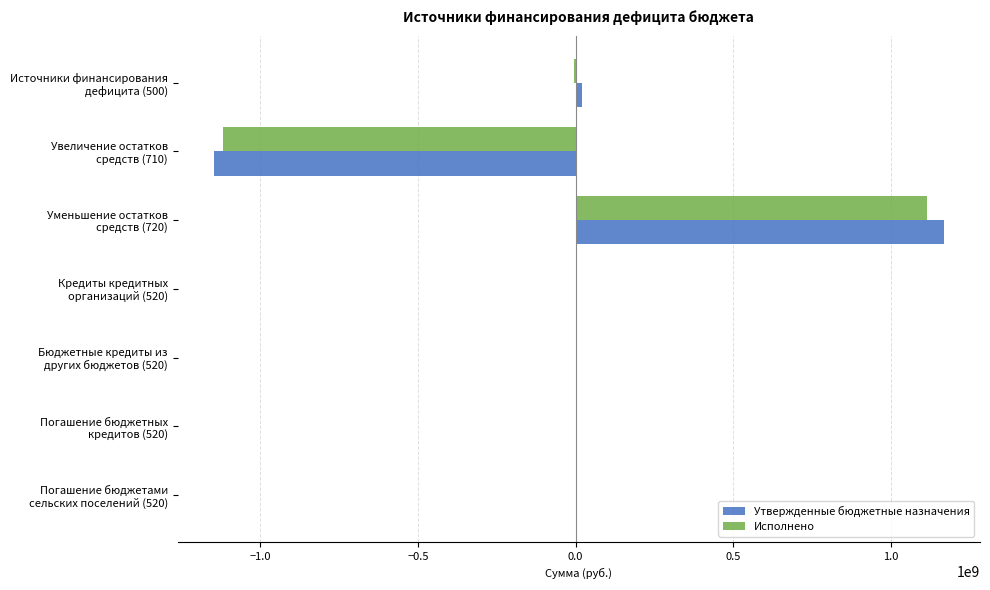

What is the maximum value for Исполнено?

1113147074.1